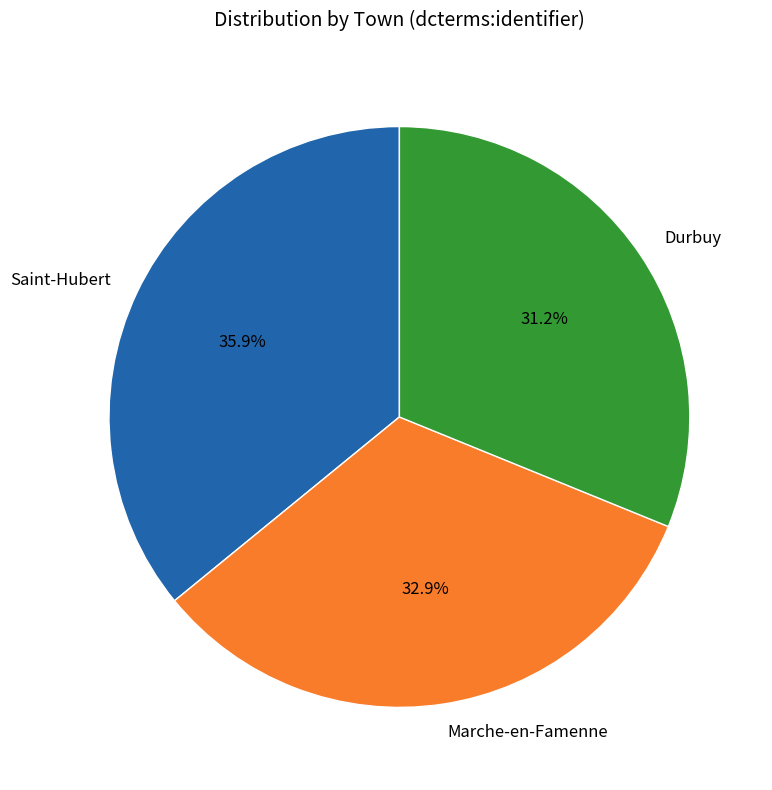

To the nearest percent, what portion does Durbuy represent?

31%